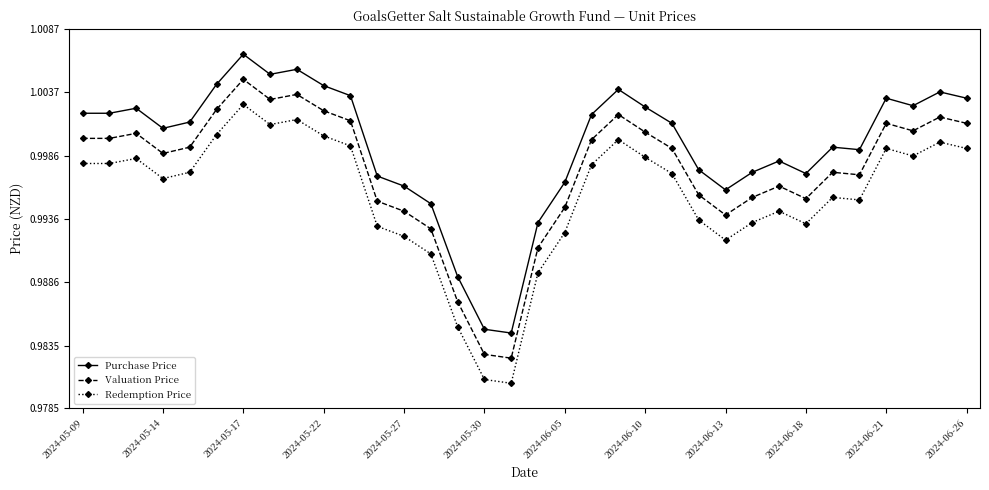

True or false: Purchase Price and Redemption Price cross at least once.

False